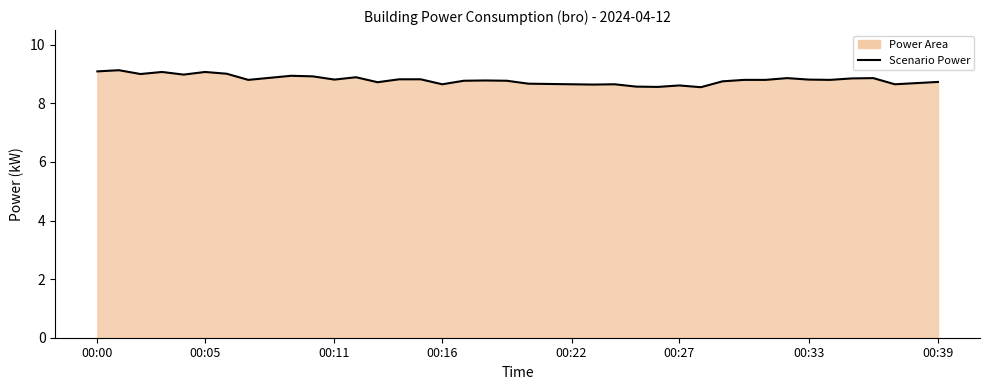

True or false: the data shows 12.4 at 00:22.

False